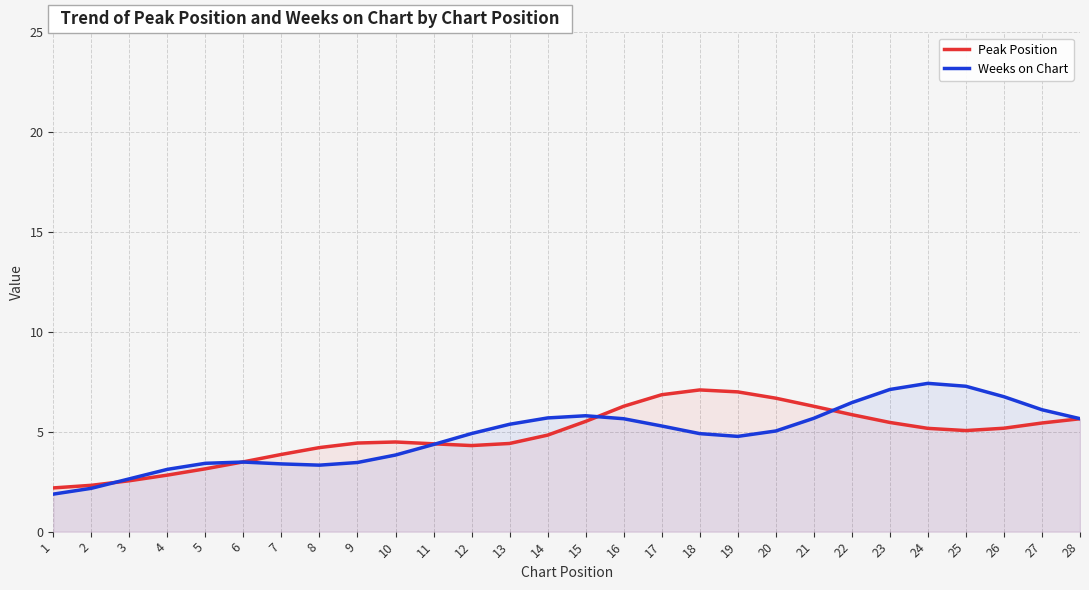

Rank the series at 3 from highest to lowest value.

Weeks on Chart, Peak Position